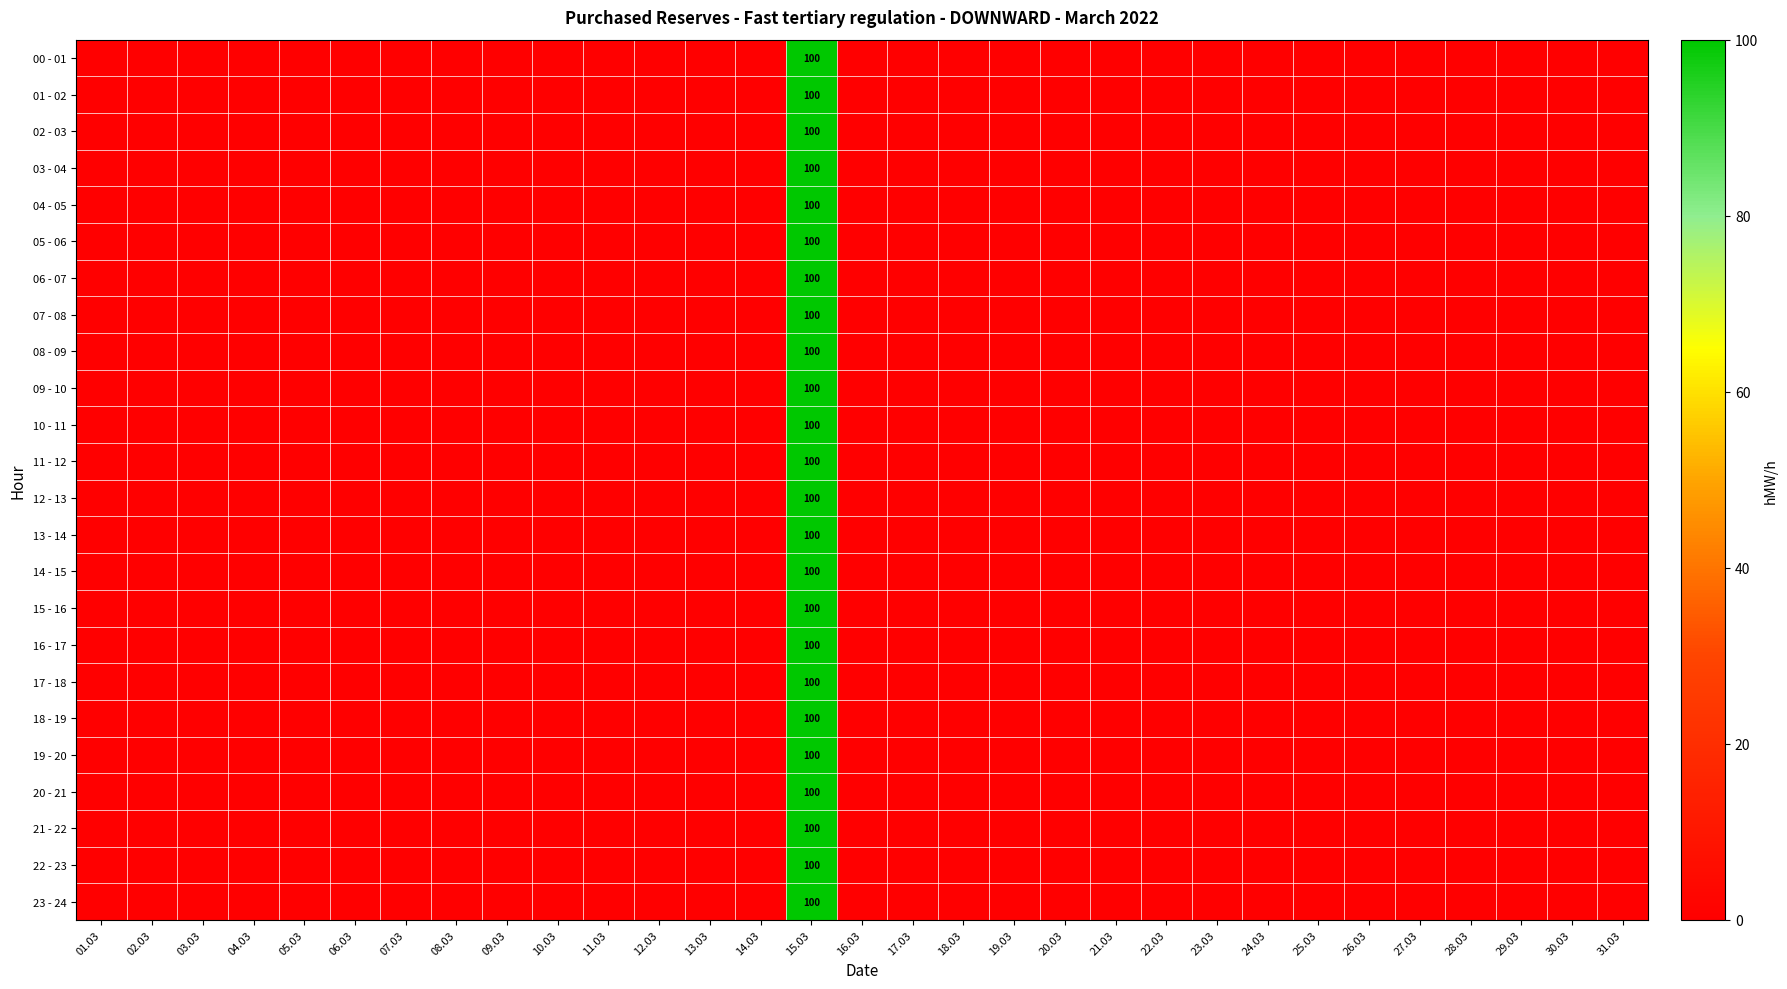

How many values in 20 - 21 are above zero?

1